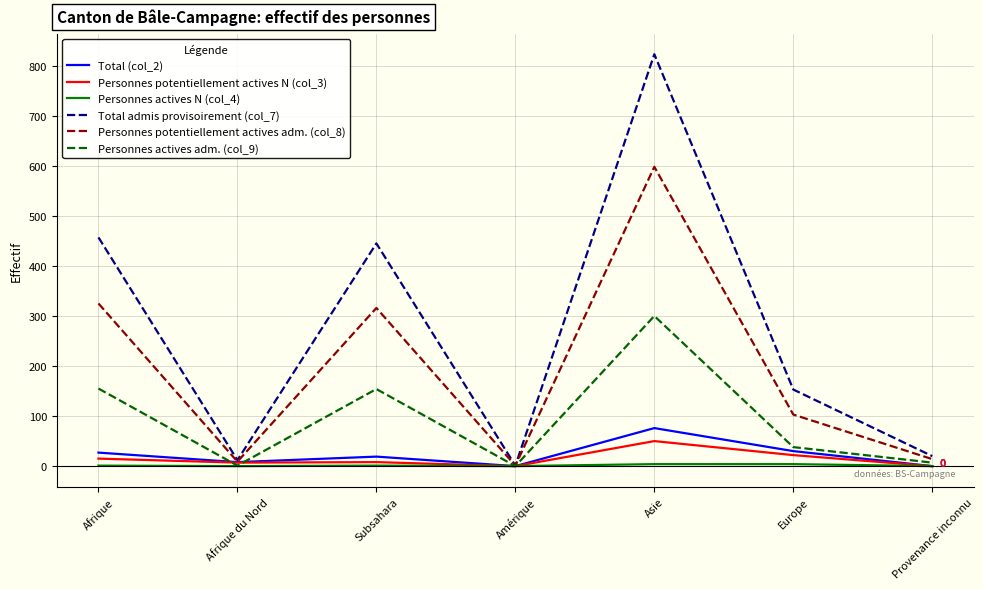

Where does the Personnes potentiellement actives N (col_3) series first go above 8?

Afrique